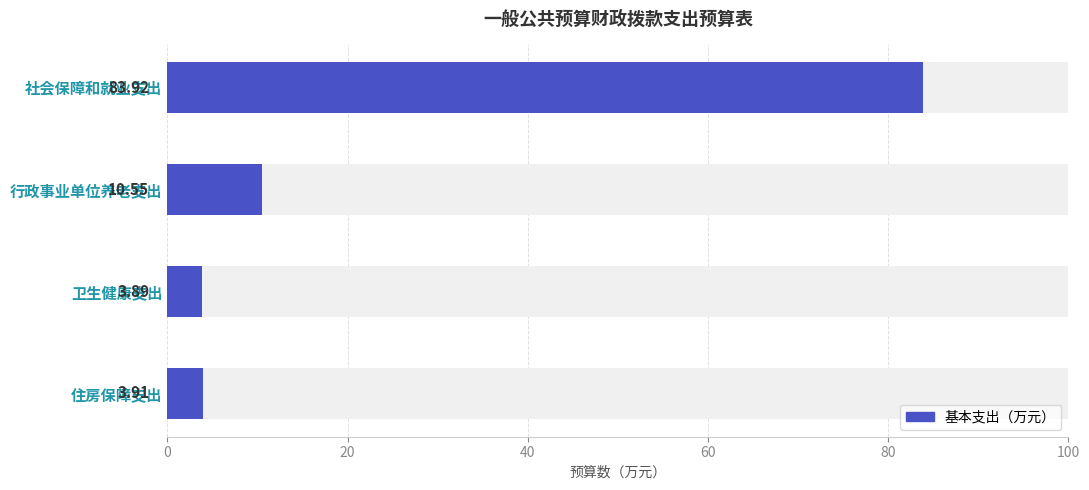

How many bars are there in total?

4